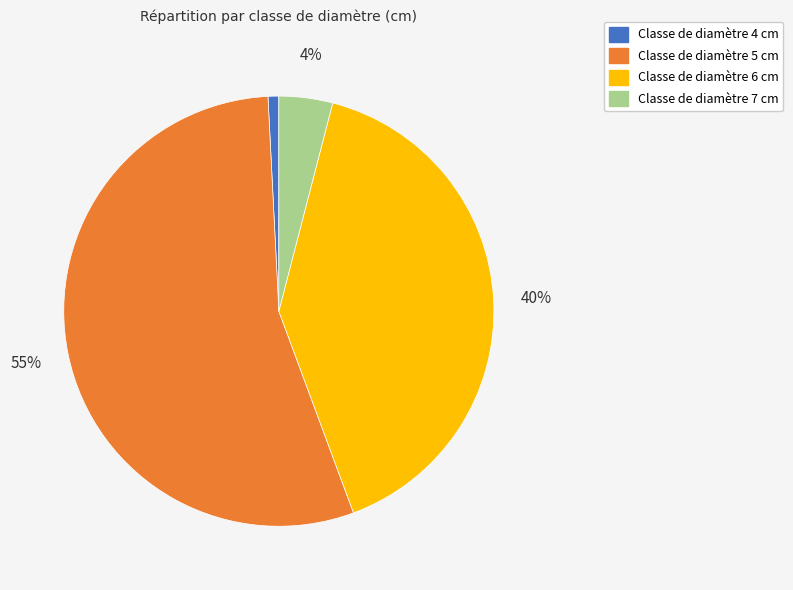

Is there a majority slice in this chart?

Yes